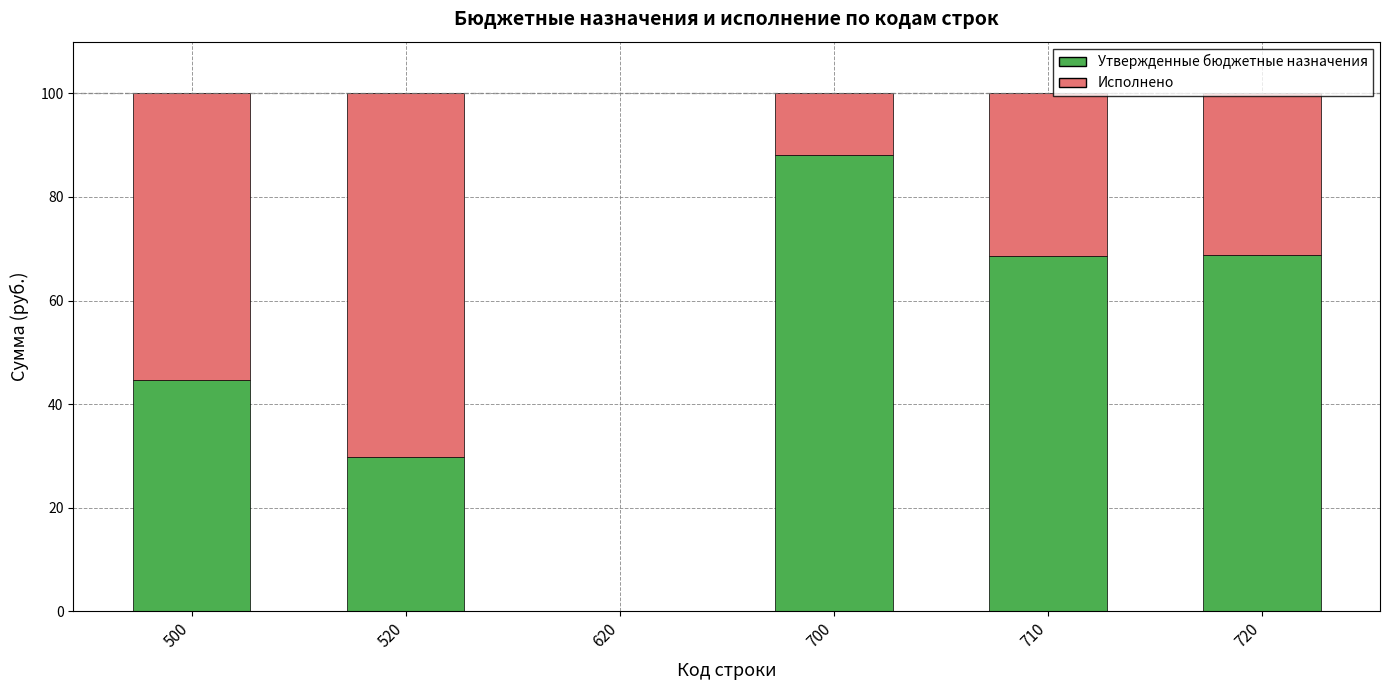

What is the maximum value for Утвержденные бюджетные назначения?

88.1